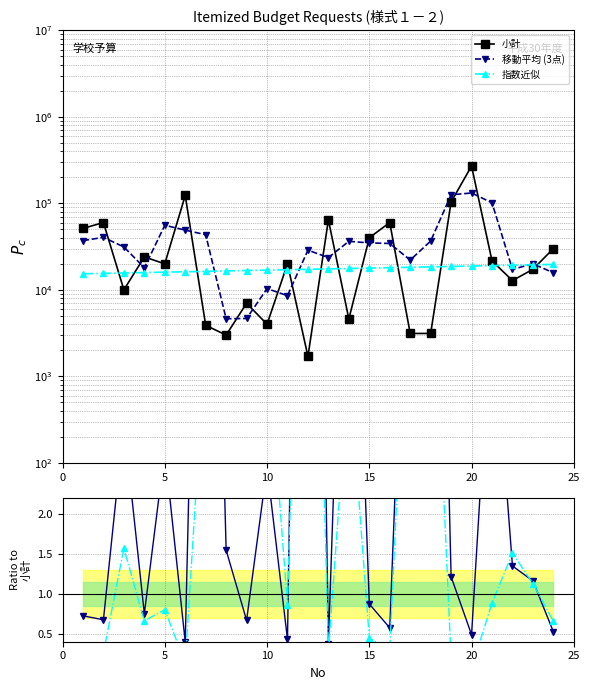

Is this an area chart (filled region under the line)?

No